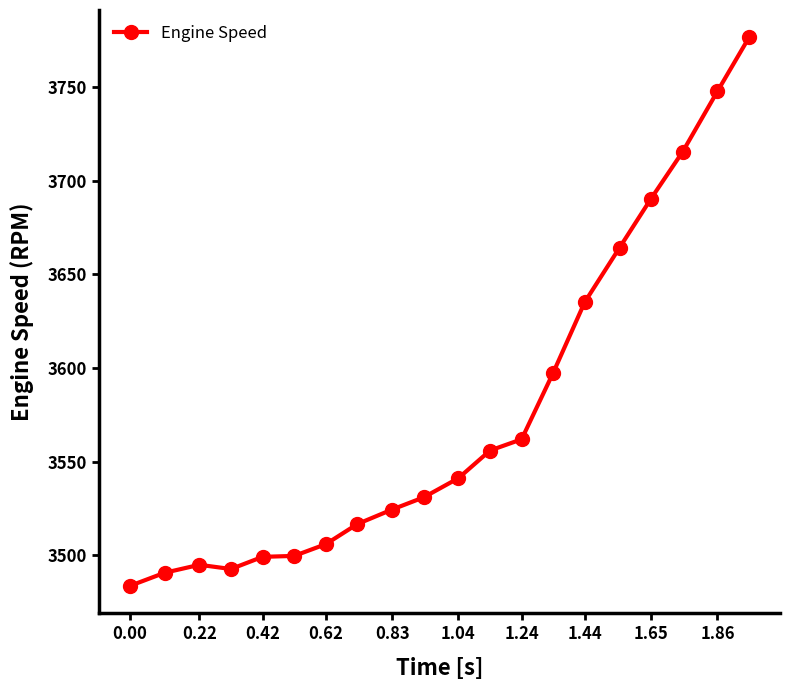

What is the average value?

3576.3